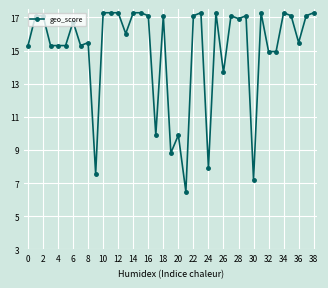

What is the maximum value shown in the chart?

17.3